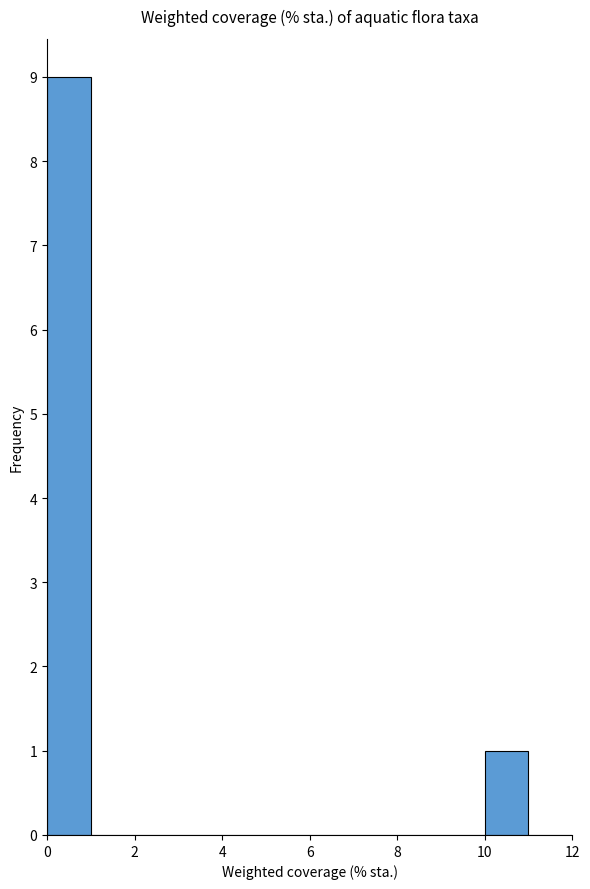

Reading left to right, transcribe this chart: for each bar, give the range it covers on the x-axis and its height. The values are not printed on the chart, so give them approximately, as read against the axis.

0 to 1: 9
1 to 2: 0
2 to 3: 0
3 to 4: 0
4 to 5: 0
5 to 6: 0
6 to 7: 0
7 to 8: 0
8 to 9: 0
9 to 10: 0
10 to 11: 1
11 to 12: 0